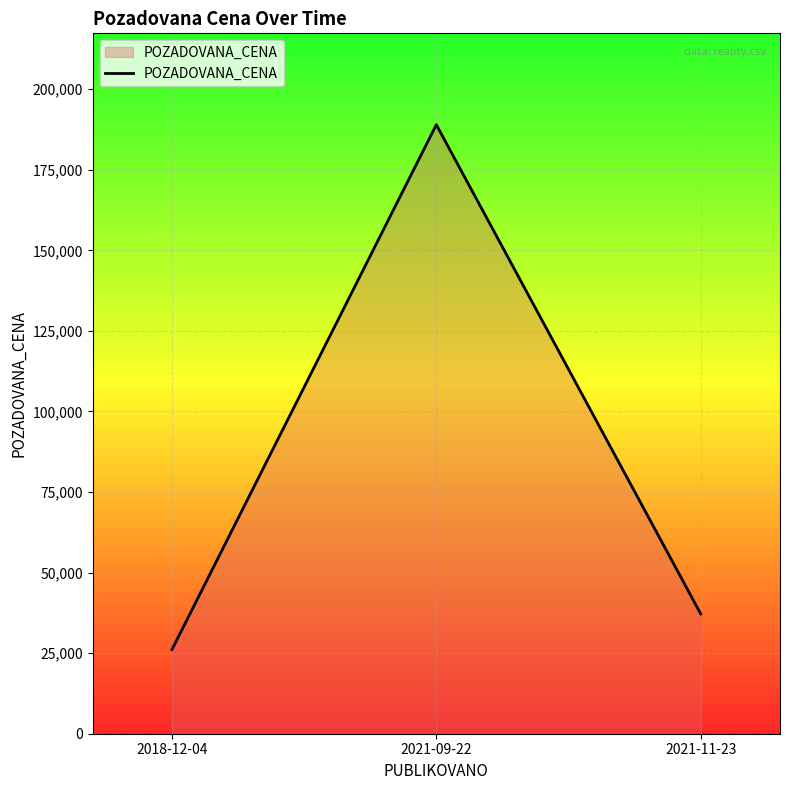

Is it true that the value at 2021-11-23 is 37200?

True